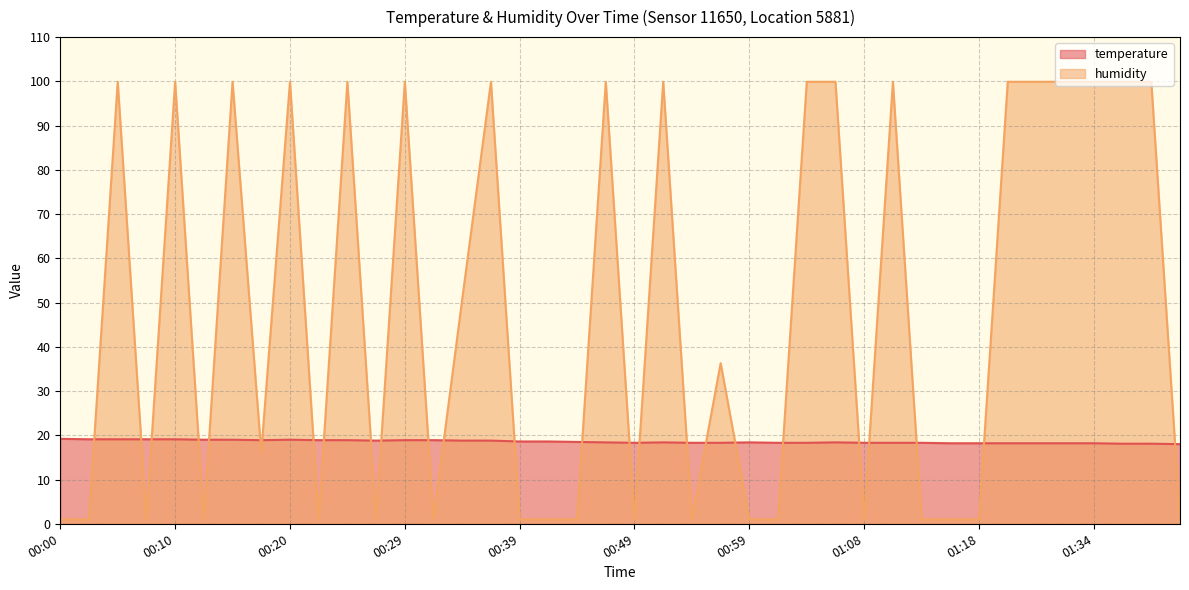

What position from the right is 00:03?

39